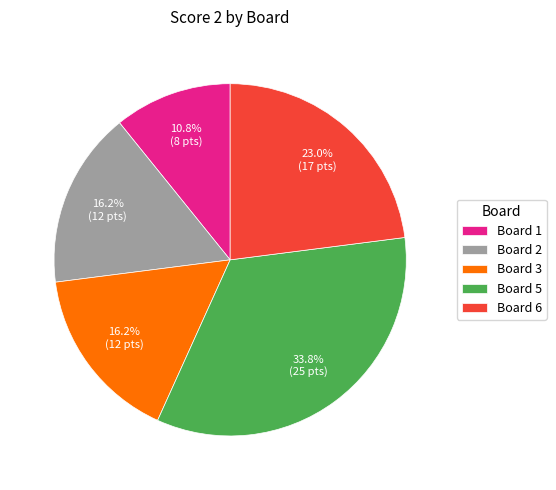

Is there any slice that represents more than half of the pie?

No